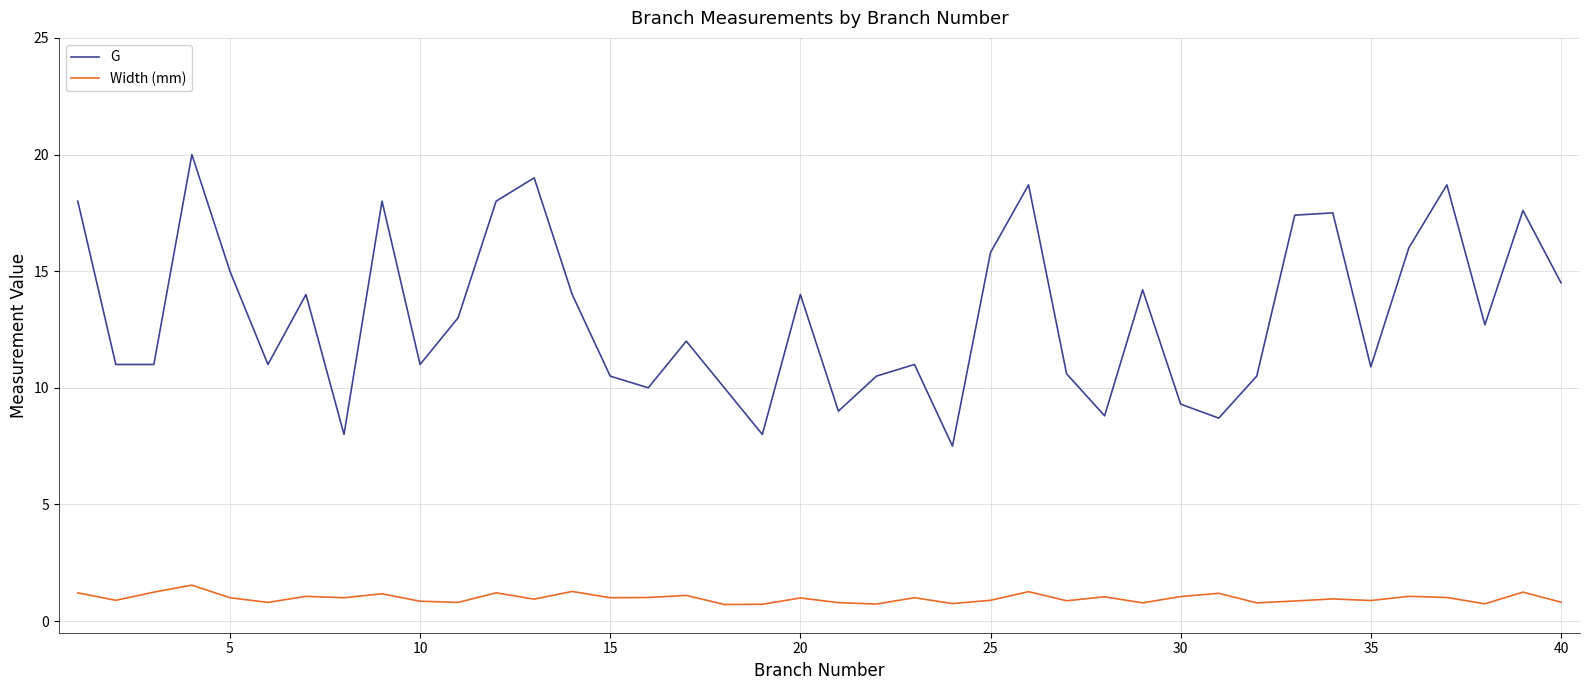

List the series in order of their overall mean, lowest first.

Width (mm), G